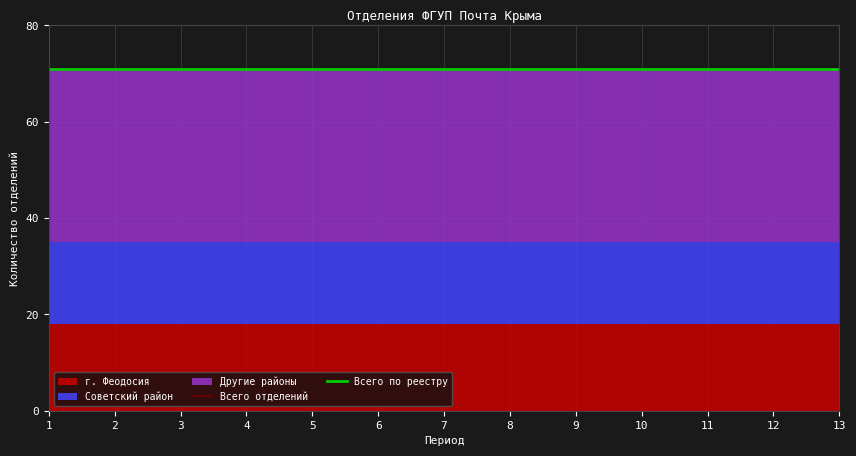

List the labels in order of Советский район value, largest first.

1, 2, 3, 4, 5, 6, 7, 8, 9, 10, 11, 12, 13